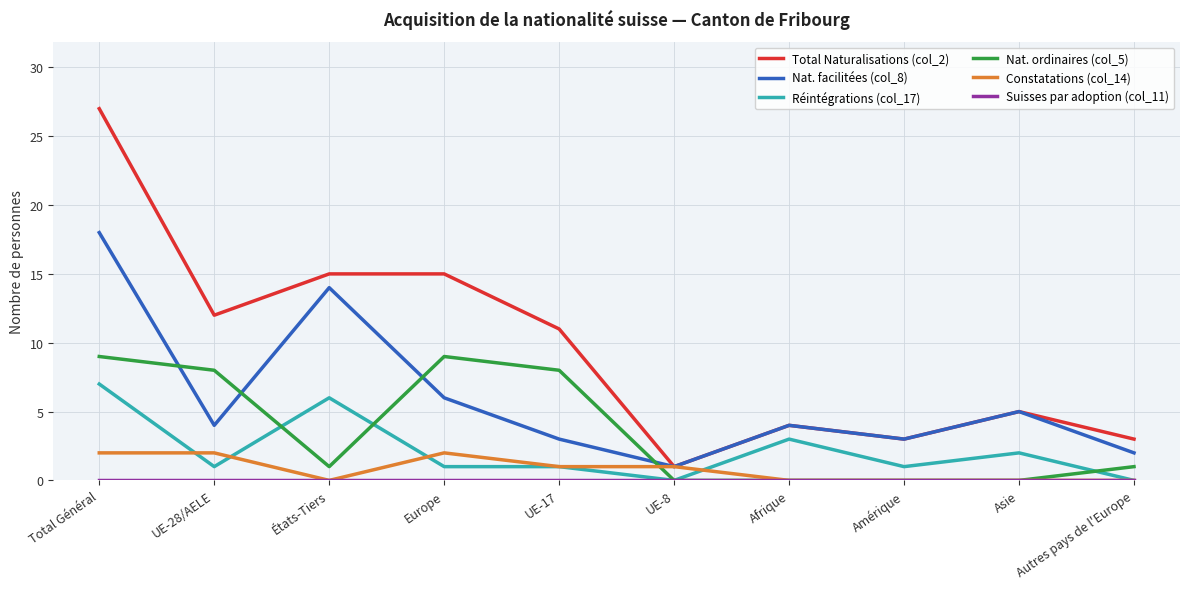

What is the maximum value shown in the chart?

27